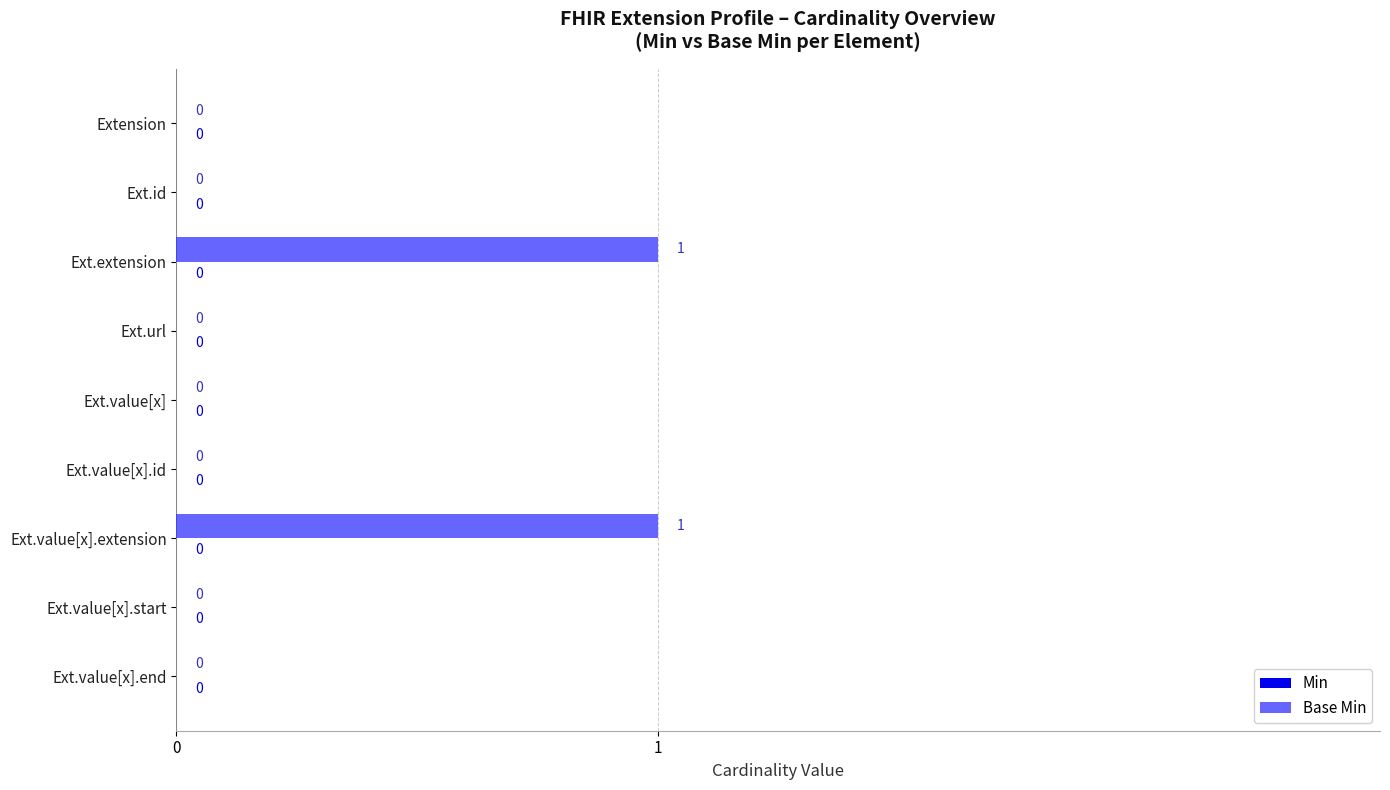

Count the number of categories in the chart.

9